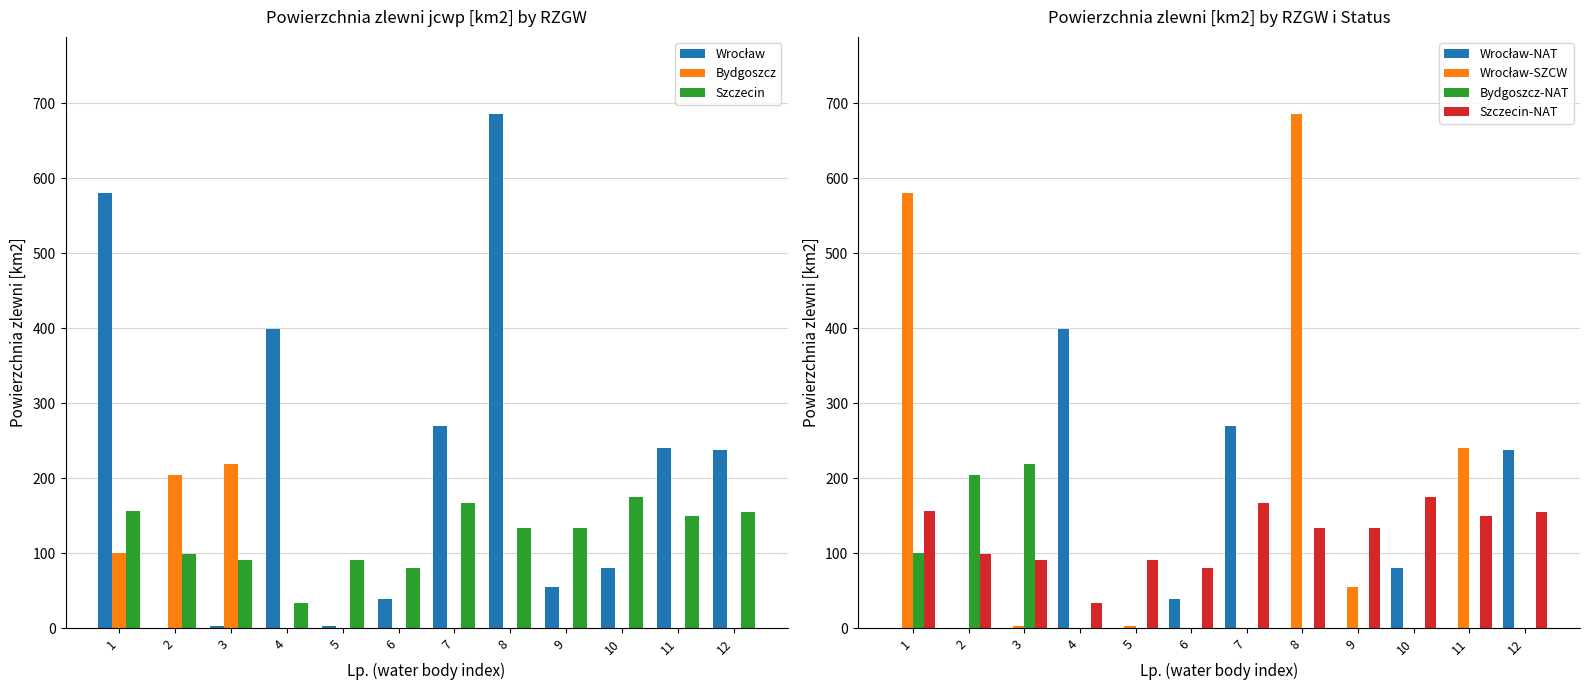

Reading left to right, list all the values displayed in this chart.

Wrocław: 1=580.5	2=0.0	3=3.7	4=398.8	5=3.0	6=39.6	7=269.4	8=685.4	9=54.9	10=80.5	11=240.0	12=237.4
Bydgoszcz: 1=100.8	2=204.8	3=219.0	4=0.0	5=0.0	6=0.0	7=0.0	8=0.0	9=0.0	10=0.0	11=0.0	12=0.0
Szczecin: 1=156.1	2=99.7	3=91.3	4=34.3	5=90.7	6=81.0	7=167.2	8=133.4	9=134.3	10=174.6	11=149.4	12=155.6